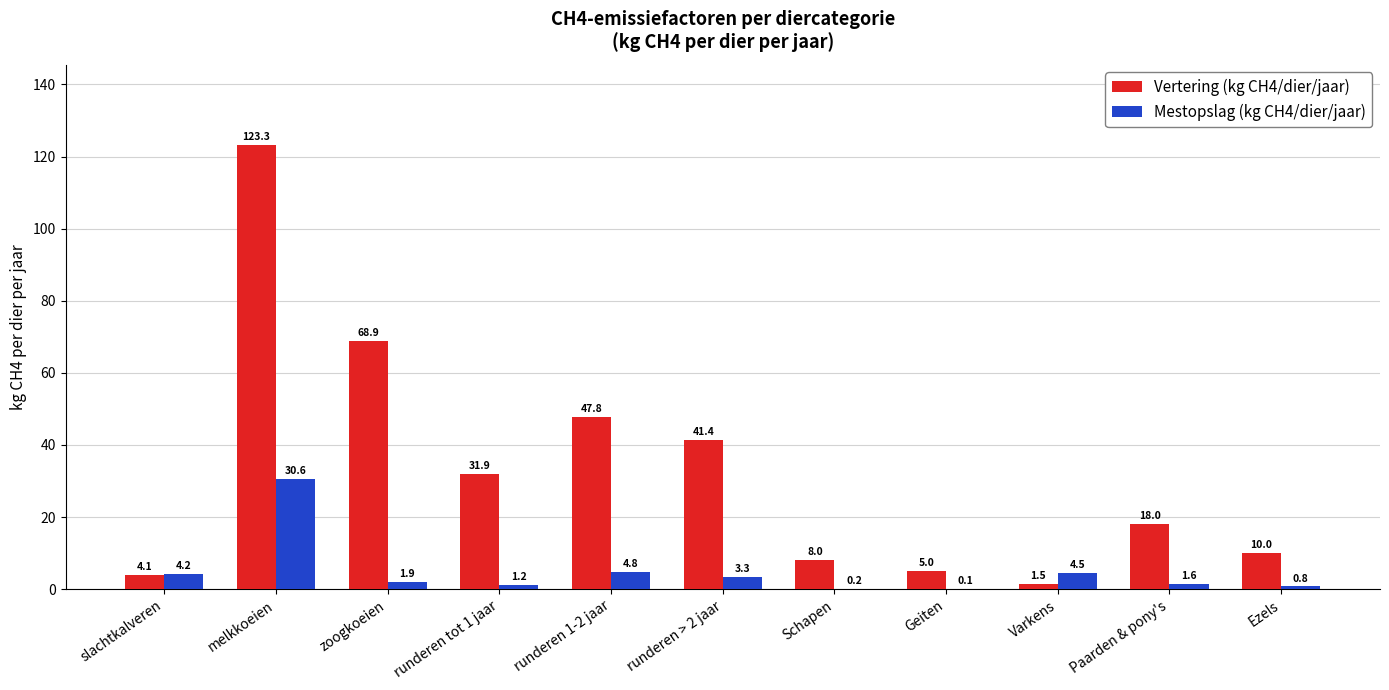

Which series changed the most between melkkoeien and Paarden & pony's?

Vertering (kg CH4/dier/jaar)